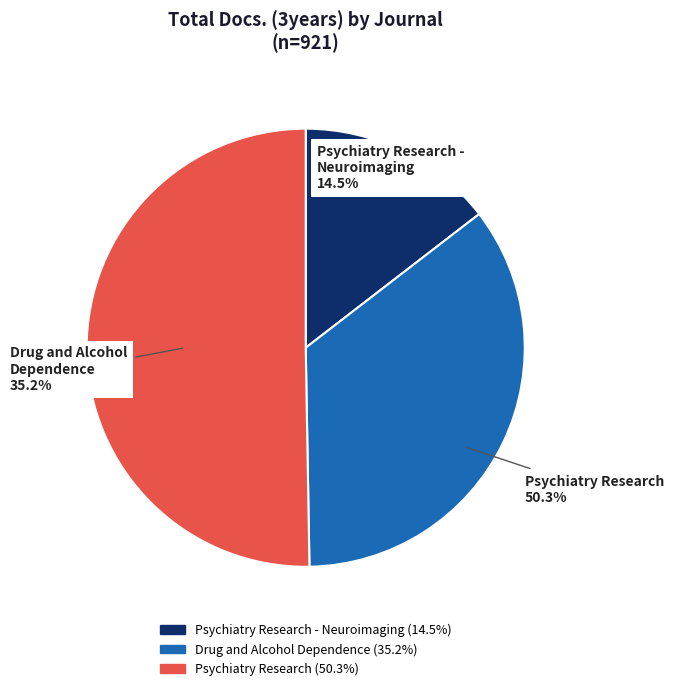

Is Psychiatry Research - Neuroimaging the majority of the pie?

No